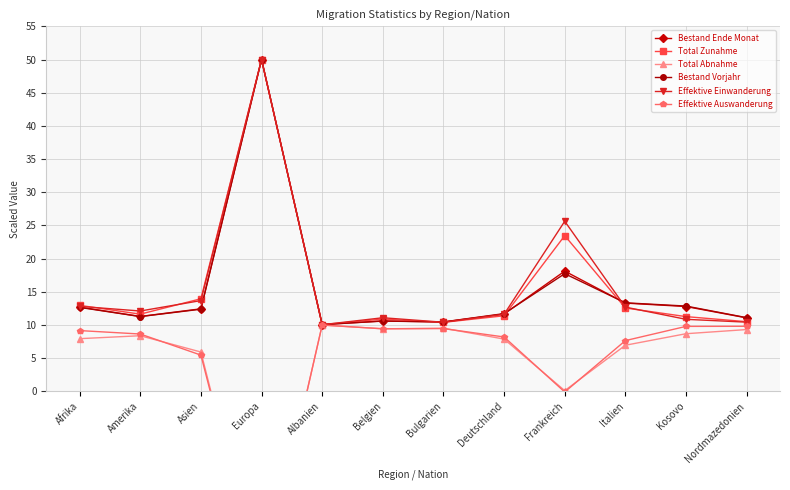

At which category is the sum across all series the highest?

Europa